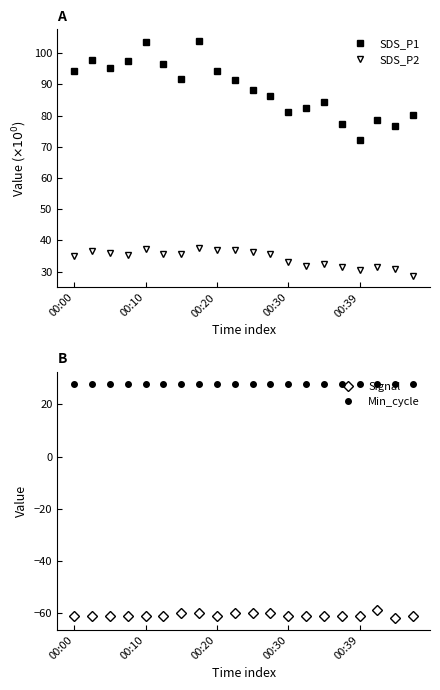

What is the maximum value shown in the chart?

103.8